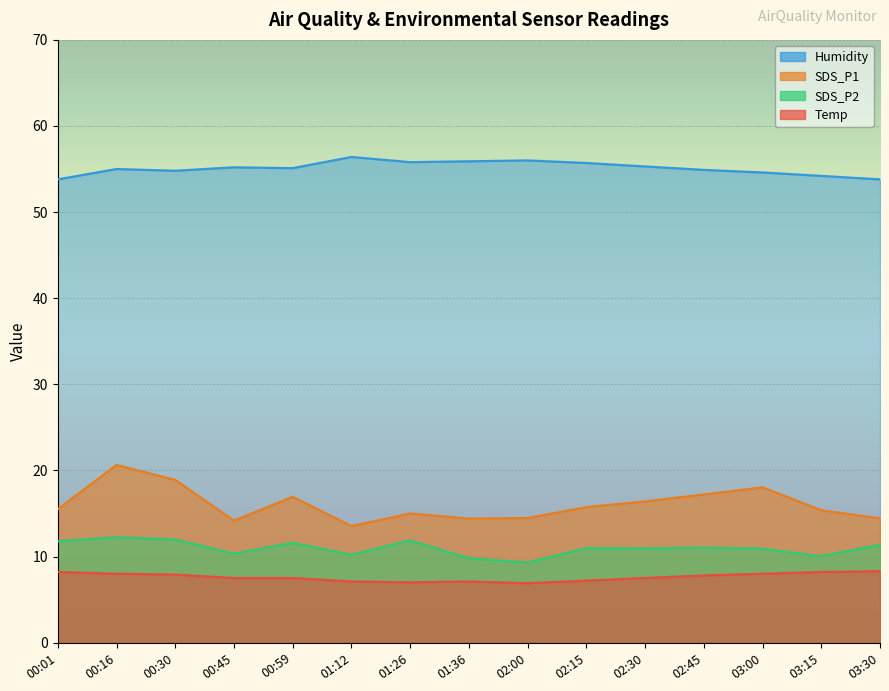

Between 02:30 and 03:15, which is larger?

03:15